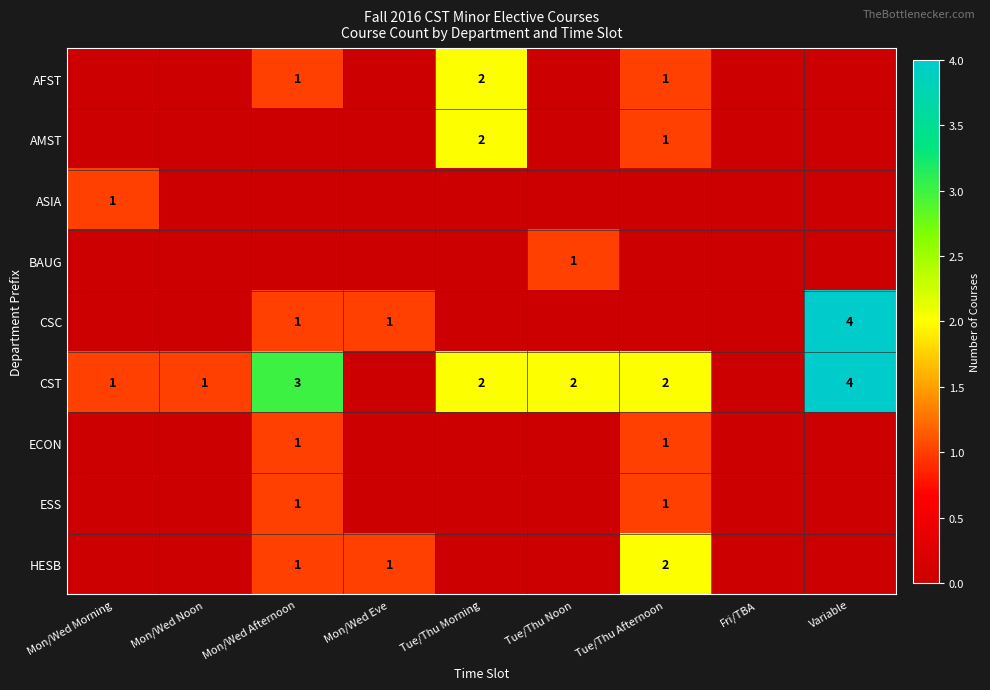

What is the sum of the CST values at Mon/Wed Morning and Tue/Thu Noon?

3